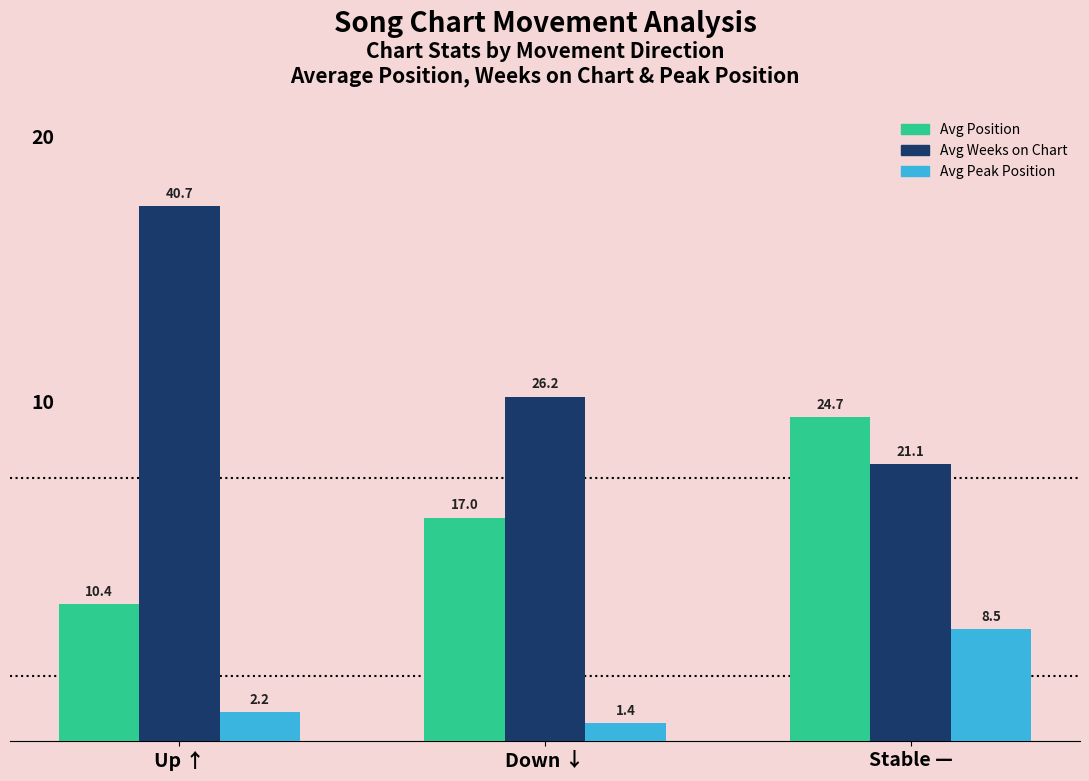

Rank the series by their maximum value, from lowest to highest.

Avg Peak Position, Avg Position, Avg Weeks on Chart